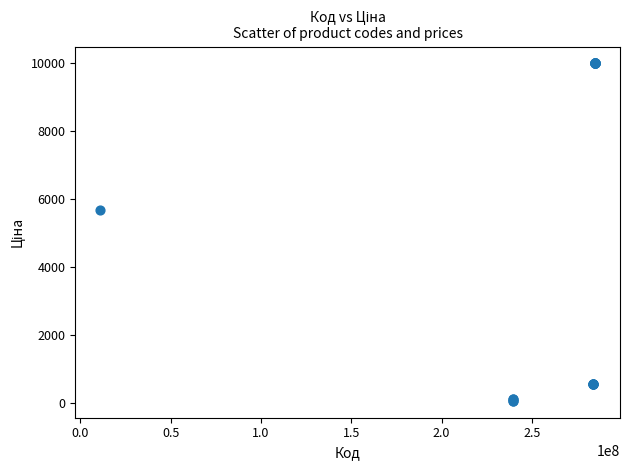

What Y value in the scatter plot is closest to 5016?

5673.8